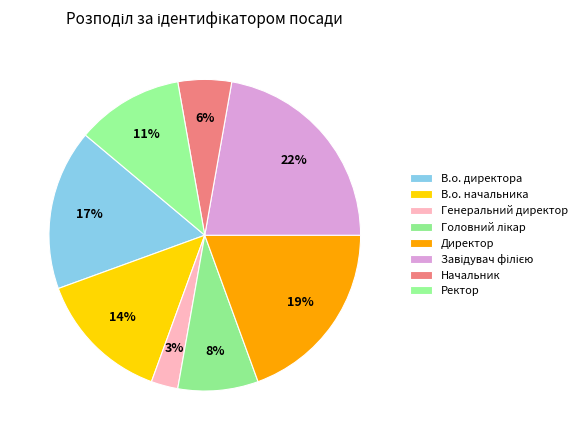

What percentage is the В.о. директора slice, to the nearest percent?

17%